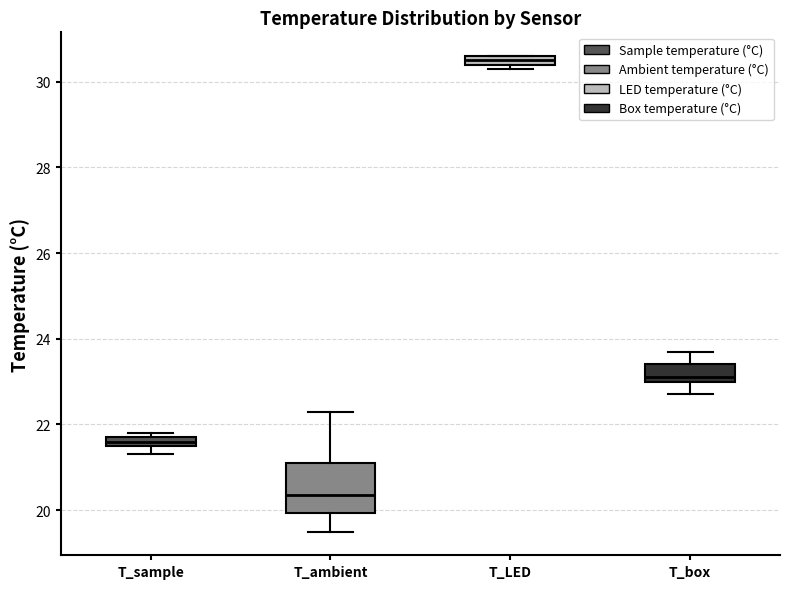

Where does the median line of the box for T_ambient sit on the y-axis? The values are not printed on the chart, so give them approximately, as read against the axis.

20.4